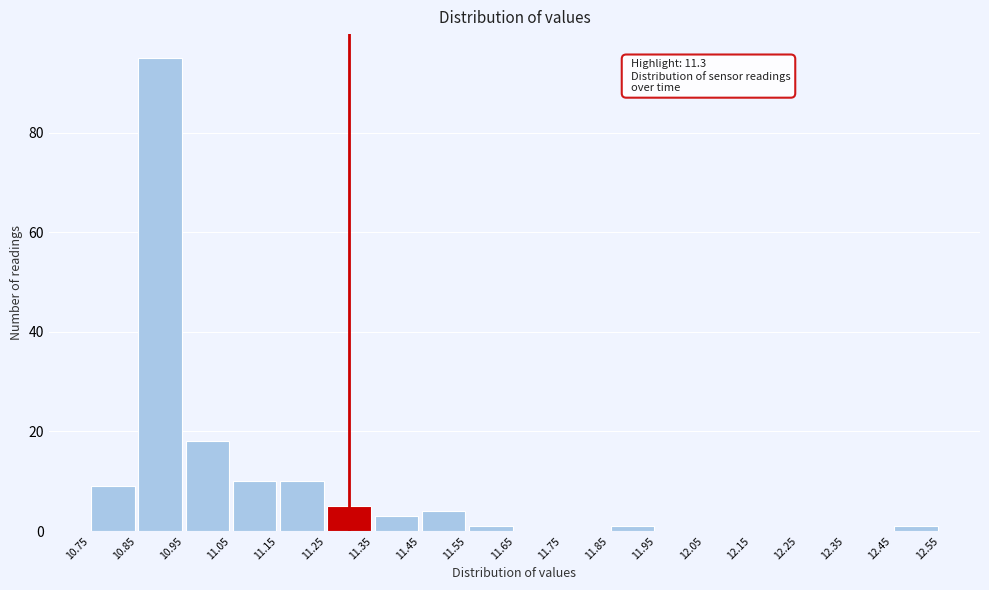

Over which range of the x-axis is the bar tallest?

10.85 to 10.95